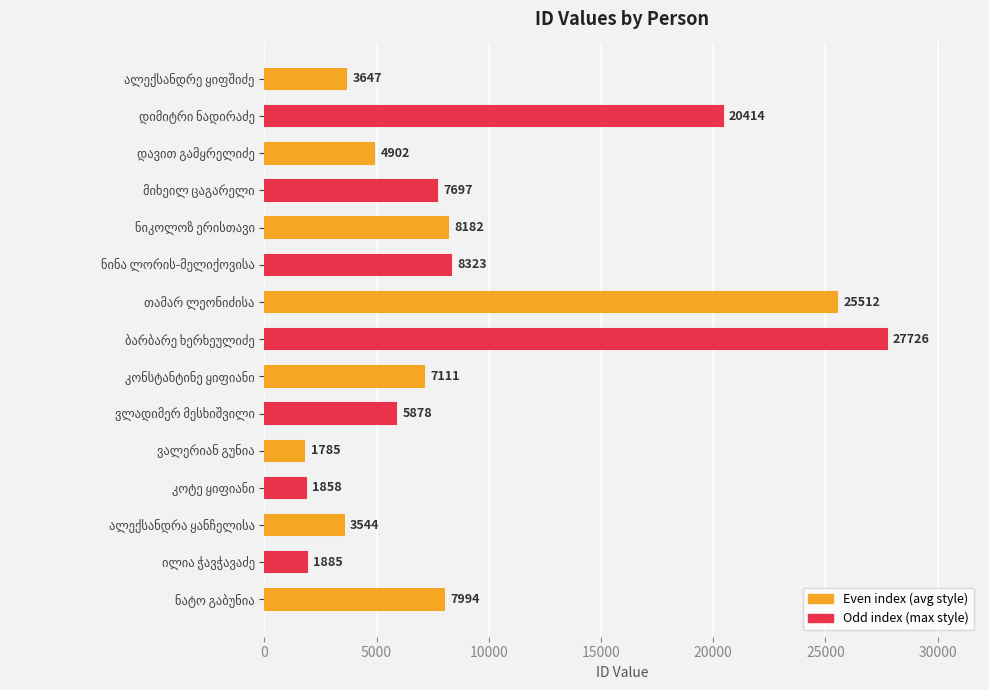

What is the value of the 2nd bar from the top?

20414